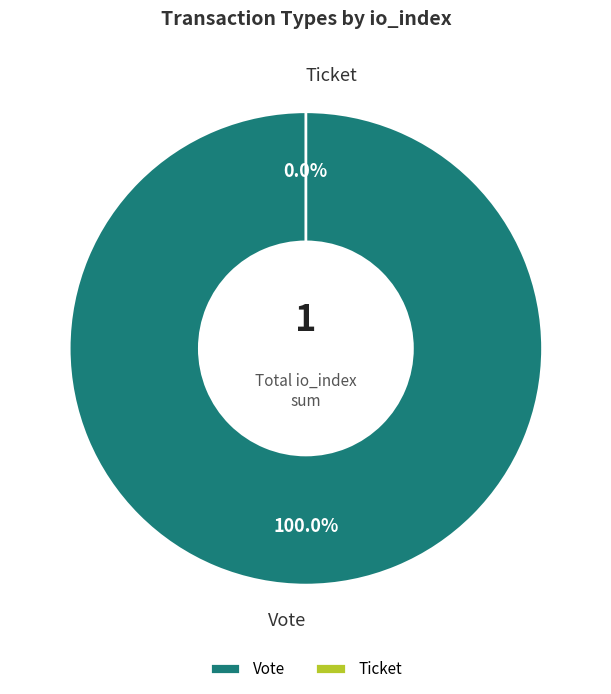

Is the sum of Vote and Ticket greater than half?

Yes